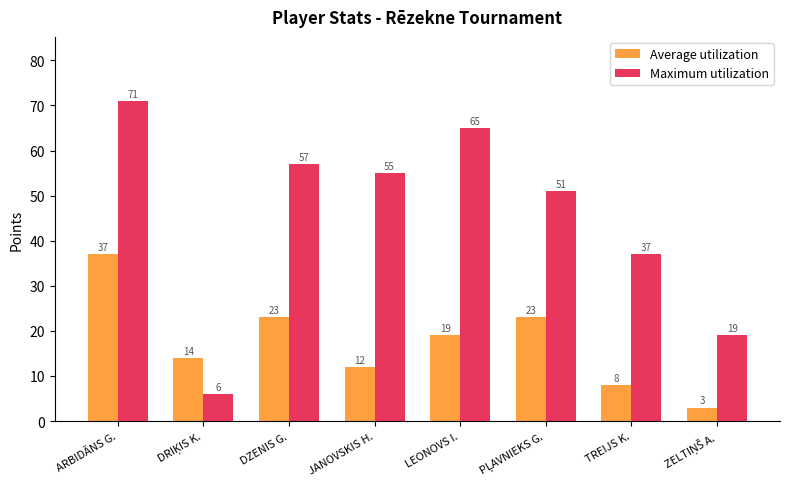

What is the difference between the Maximum utilization values at ARBIDĀNS G. and DZENIS G.?

14